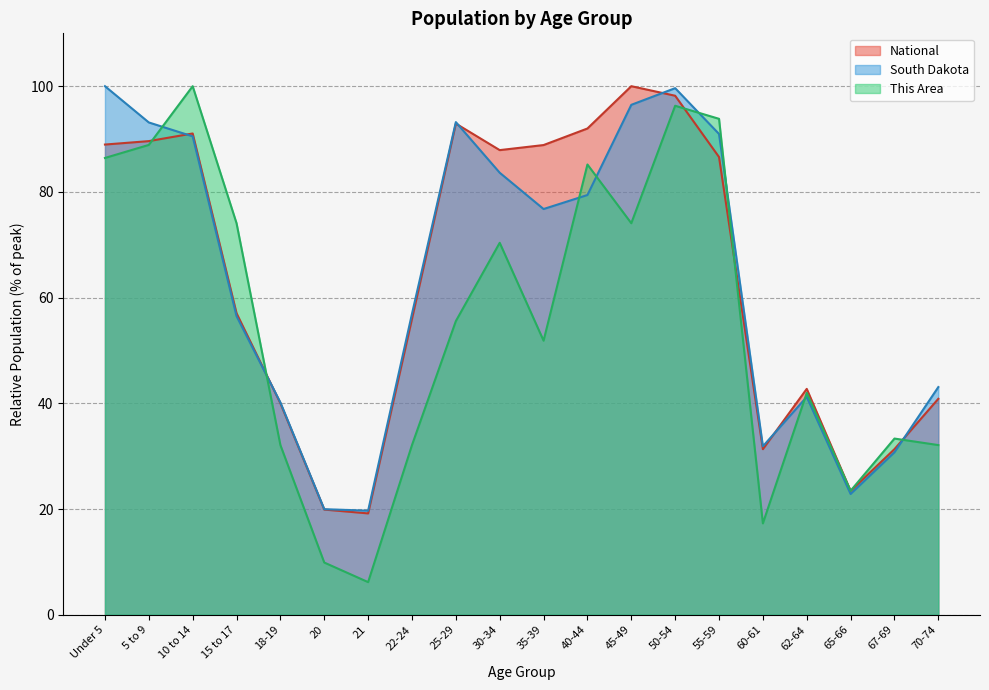

Is the value of National at 10 to 14 greater than the value of This Area at 5 to 9?

Yes